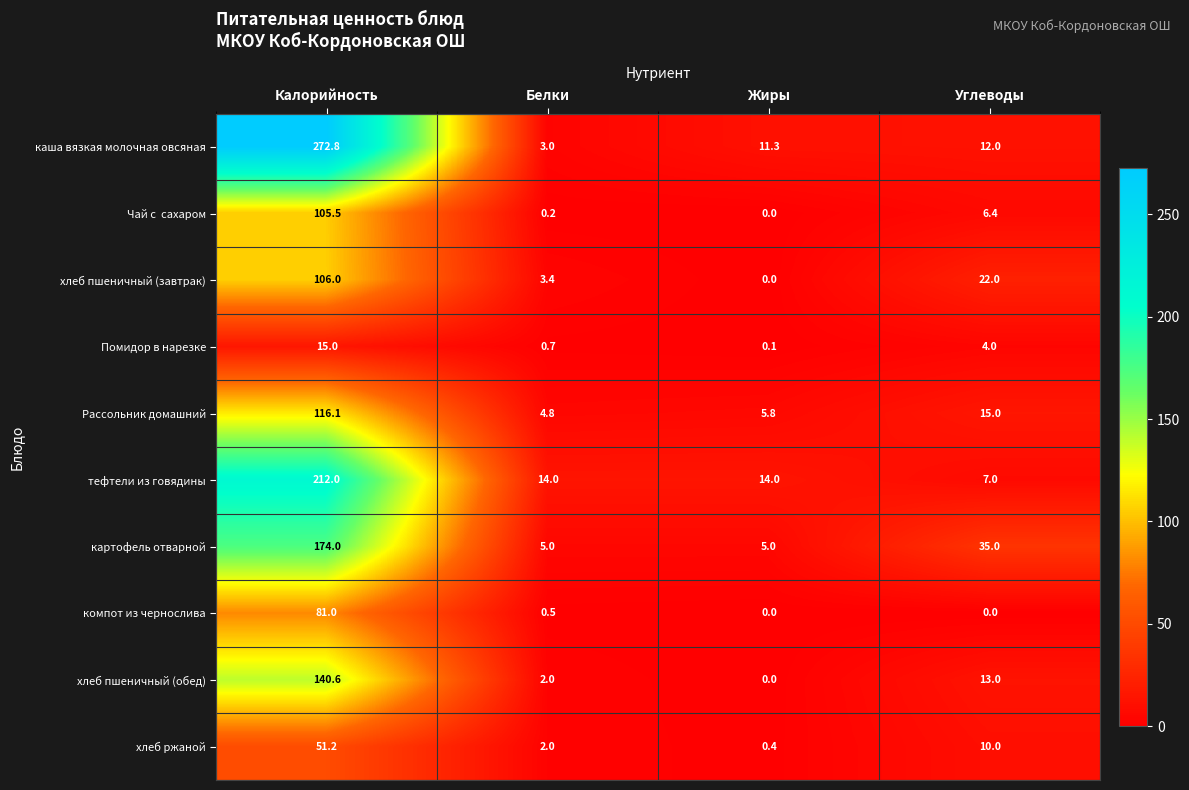

At which category is the sum across all series the highest?

Калорийность